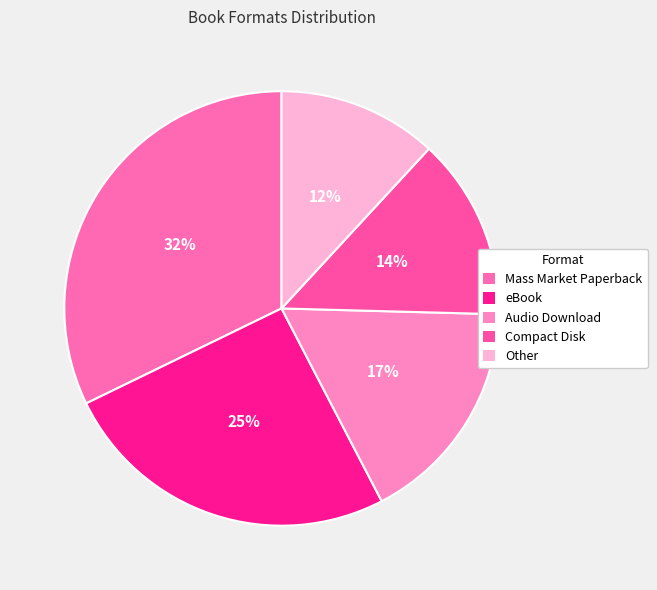

The Mass Market Paperback slice represents 27% of the pie. True or false?

False